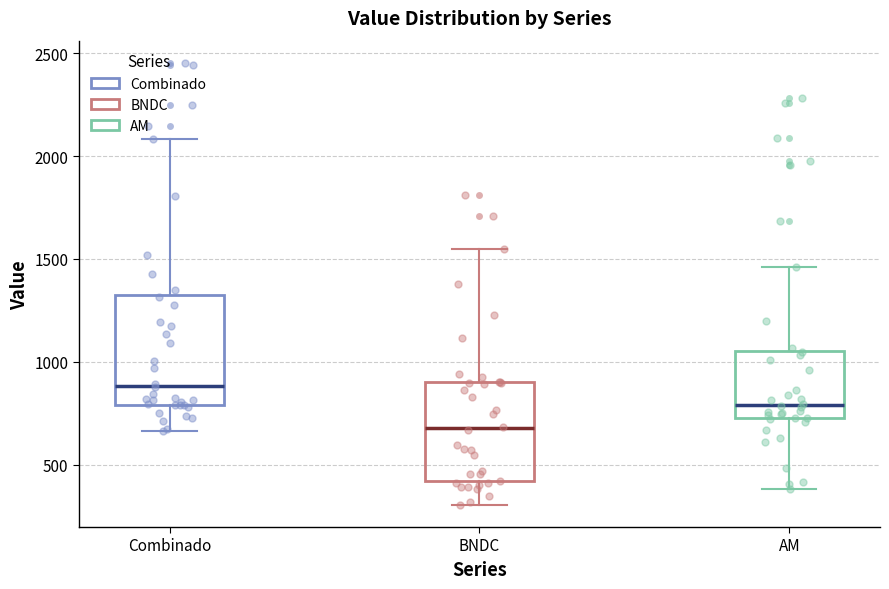

Reading left to right, read every box against the y-axis: the position of its median line, the range the box covers, and the ends of its whiskers. The values are not printed on the chart, so give them approximately, as read against the axis.

Combinado: median 900, box 800 to 1300, whiskers 650 to 2100
BNDC: median 700, box 400 to 900, whiskers 300 to 1550
AM: median 800, box 700 to 1050, whiskers 400 to 1450